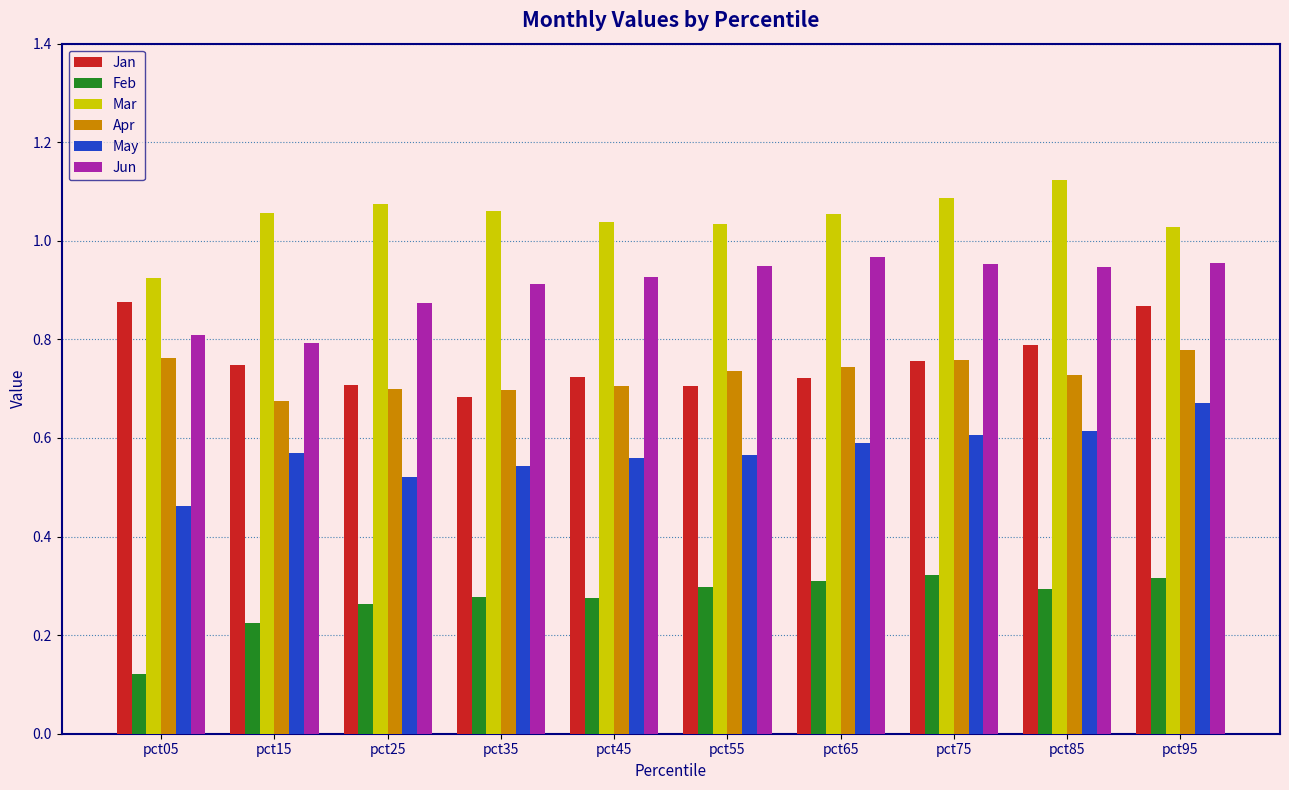

Rank the series by their maximum value, from highest to lowest.

Mar, Jun, Jan, Apr, May, Feb